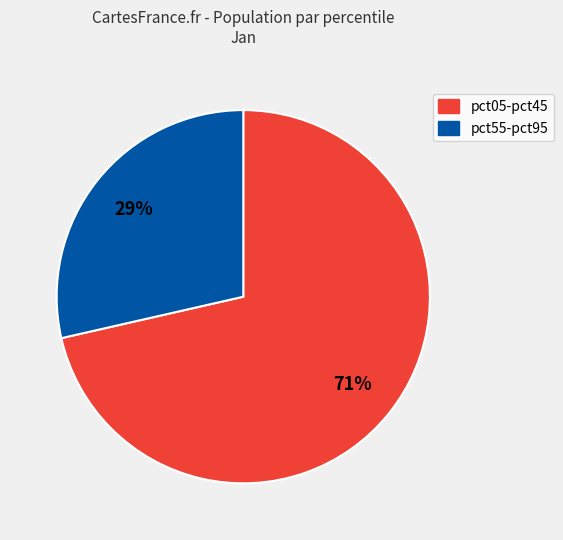

To the nearest percent, what is the average slice percentage?

50%